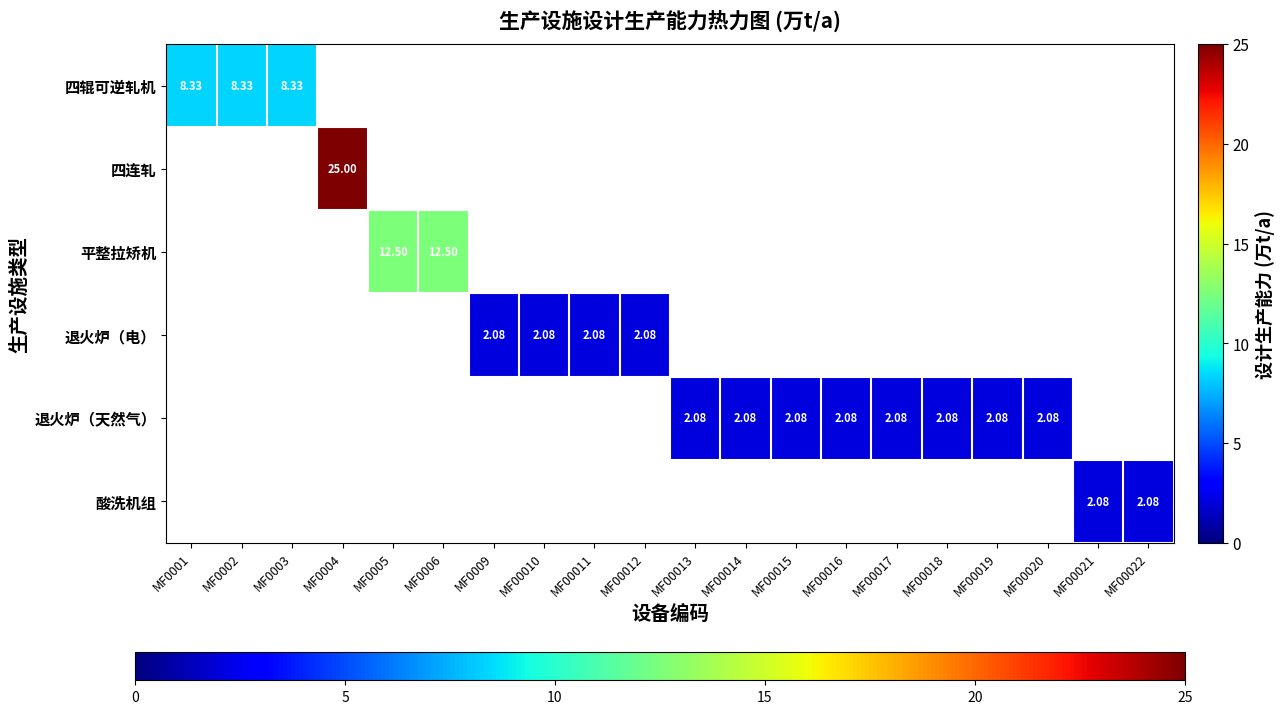

Which series has the largest range (max minus min)?

四辊可逆轧机